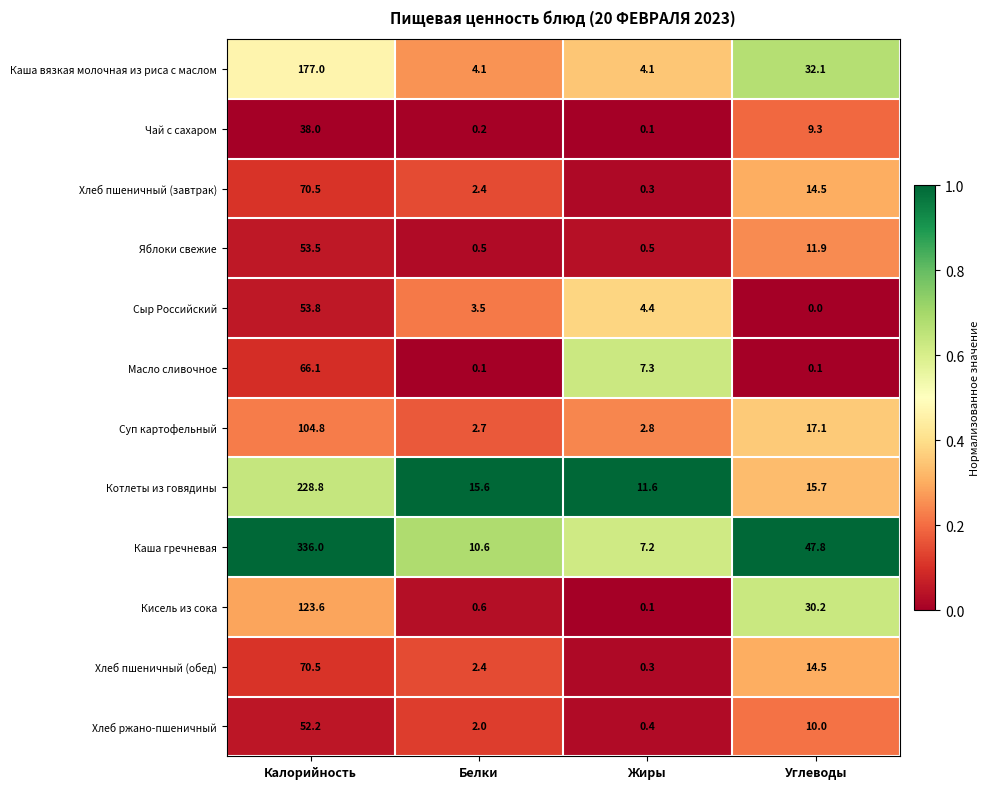

List the labels in order of Чай с сахаром value, smallest first.

Жиры, Белки, Углеводы, Калорийность